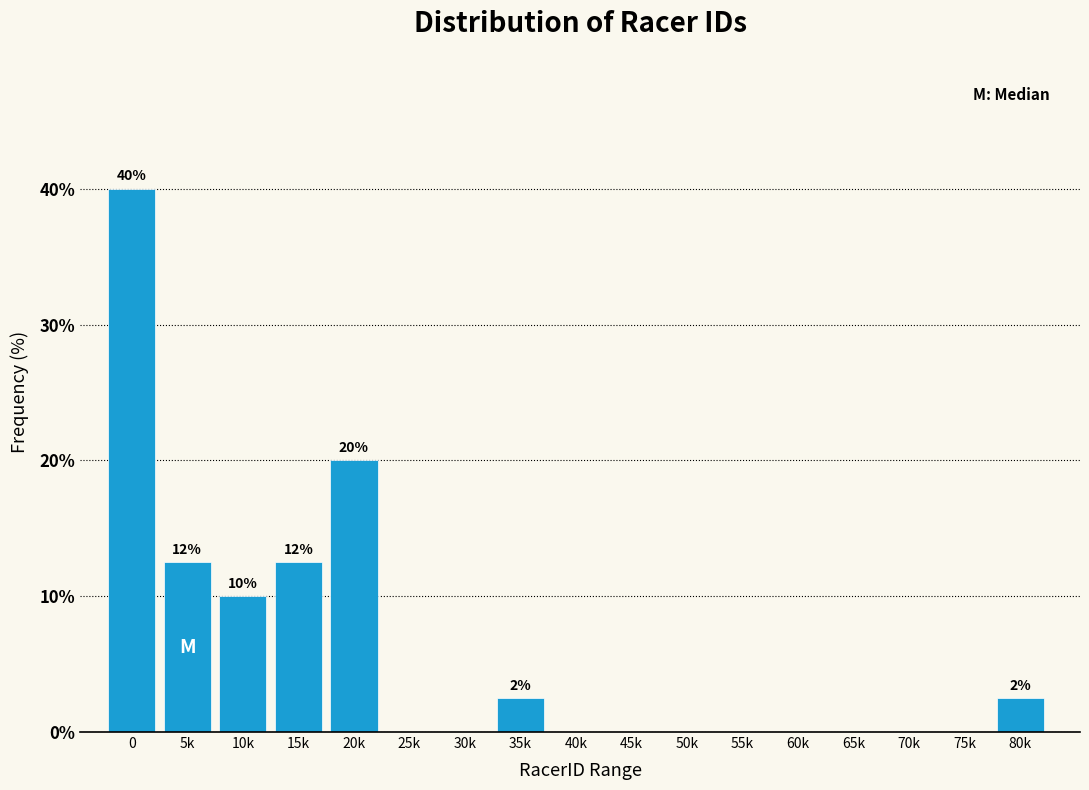

Reading left to right, transcribe all the data shown in this chart.

0=40.0	5k=12.5	10k=10.0	15k=12.5	20k=20.0	25k=0.0	30k=0.0	35k=2.5	40k=0.0	45k=0.0	50k=0.0	55k=0.0	60k=0.0	65k=0.0	70k=0.0	75k=0.0	80k=2.5